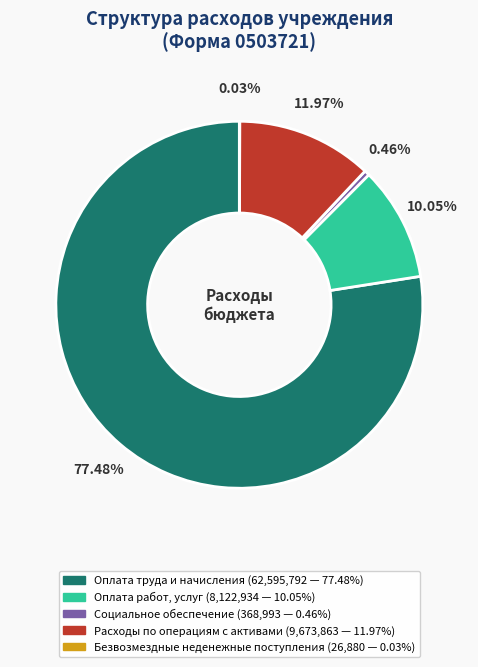

What is the ratio of the value at Оплата работ, услуг to the value at Расходы по операциям с активами?

0.8